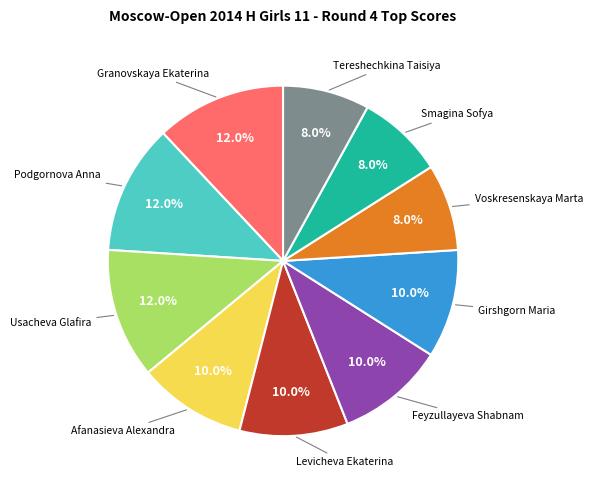

How many segments does this pie chart have?

10